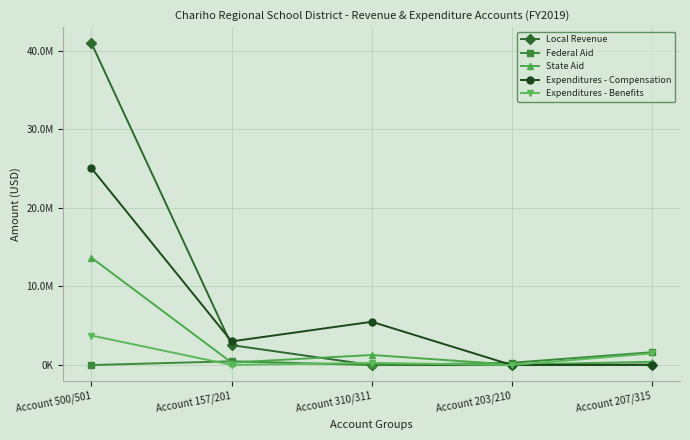

Read the Local Revenue value at Account 157/201.

2533870.5